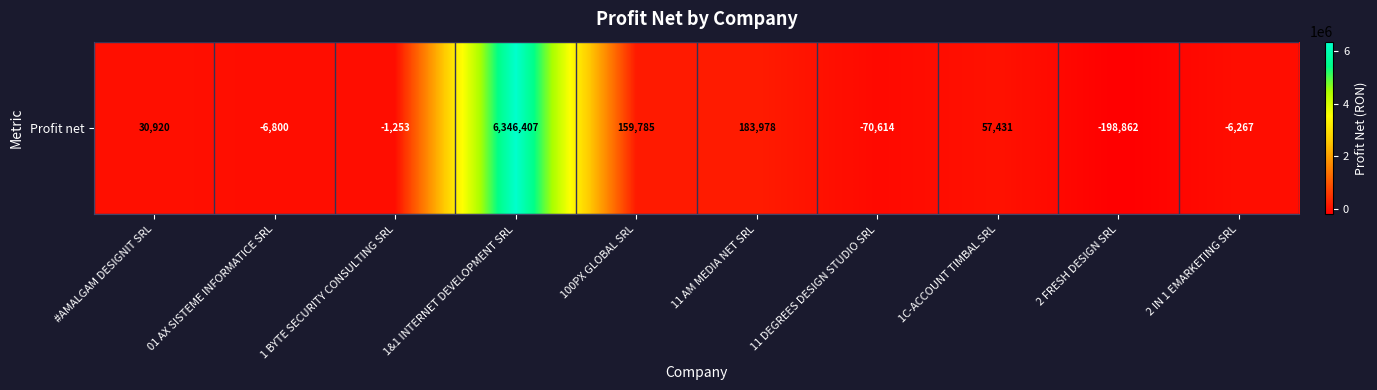

How many values are above zero?

5